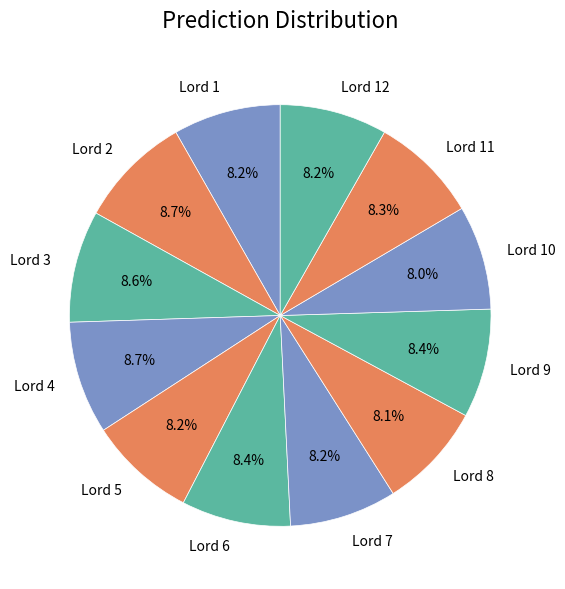

How many segments does this pie chart have?

12